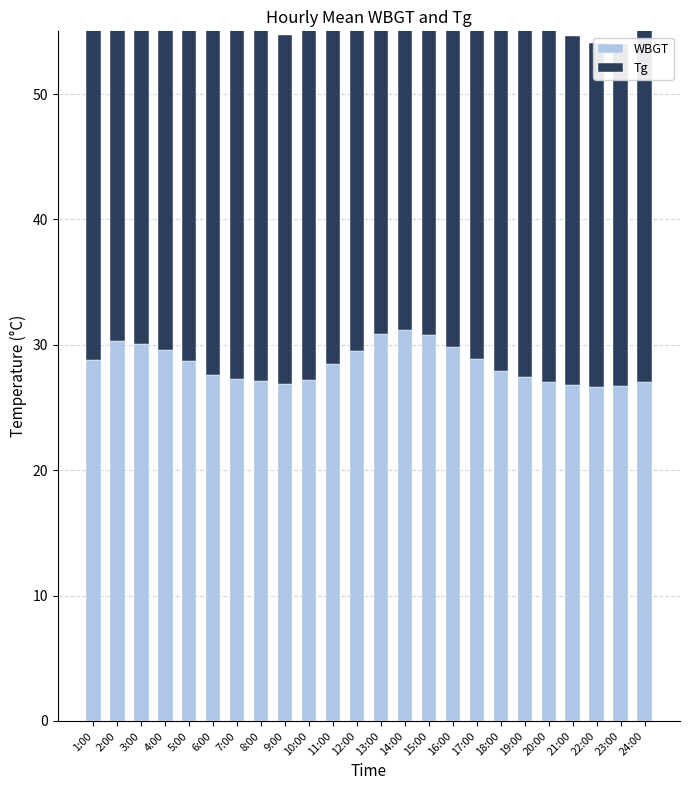

Is the value of Tg at 10:00 greater than the value of WBGT at 1:00?

No